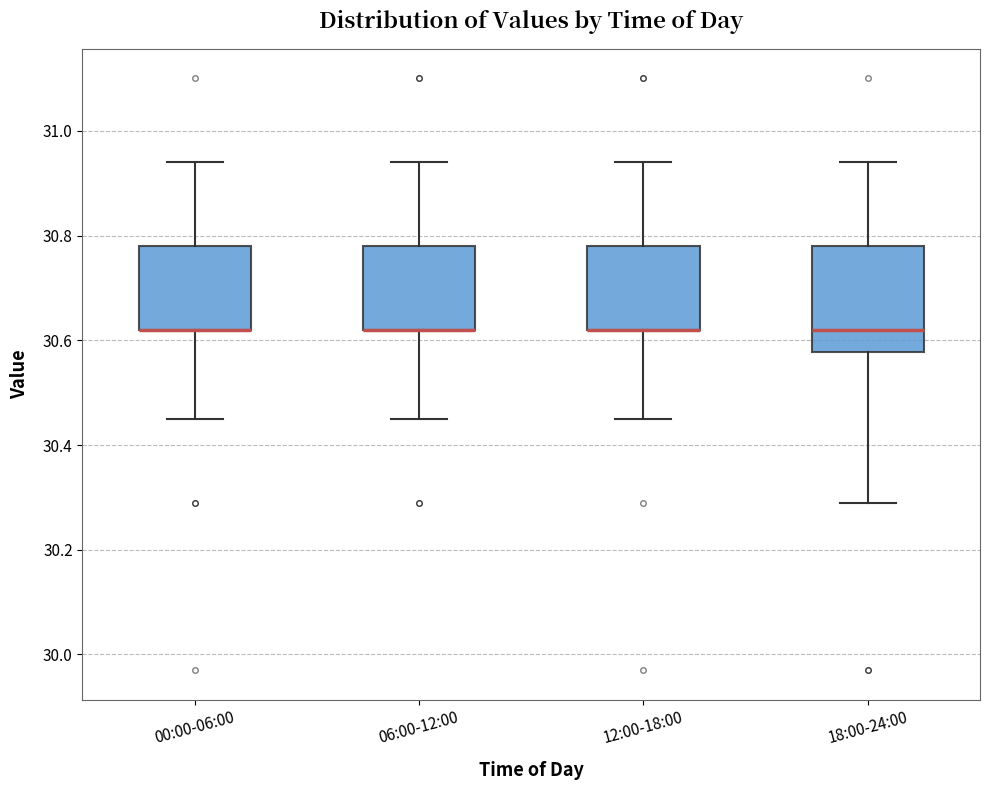

Reading left to right, read every box against the y-axis: the position of its median line, the range the box covers, and the ends of its whiskers. The values are not printed on the chart, so give them approximately, as read against the axis.

00:00-06:00: median 30.62 (drawn on the box's lower edge), box 30.62 to 30.78, whiskers 30.46 to 30.94
06:00-12:00: median 30.62 (drawn on the box's lower edge), box 30.62 to 30.78, whiskers 30.46 to 30.94
12:00-18:00: median 30.62 (drawn on the box's lower edge), box 30.62 to 30.78, whiskers 30.46 to 30.94
18:00-24:00: median 30.62, box 30.58 to 30.78, whiskers 30.30 to 30.94